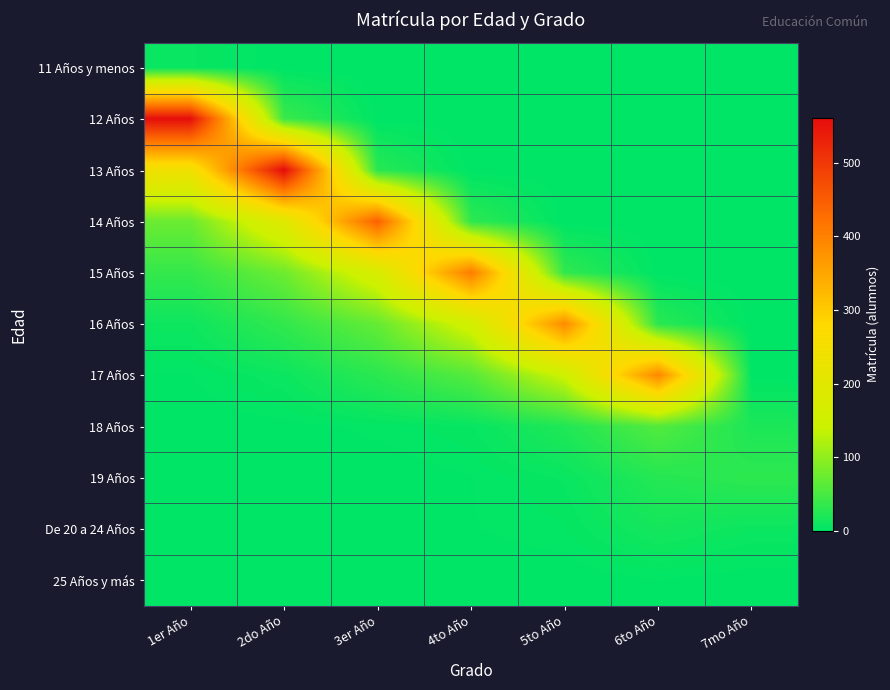

Count the number of categories in the chart.

7